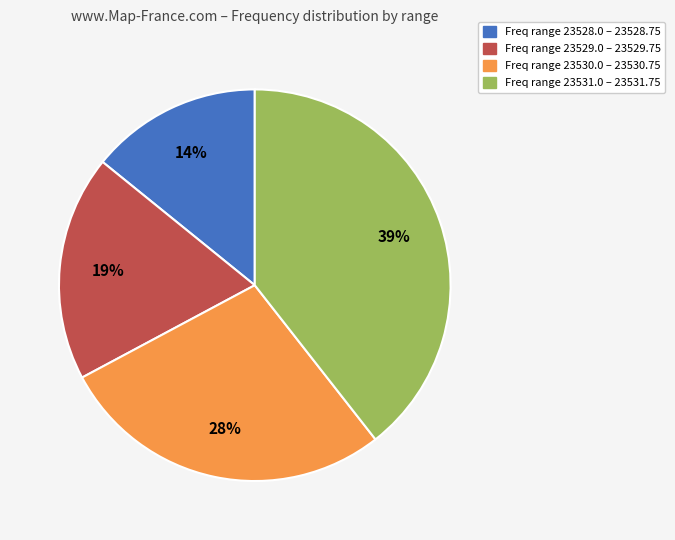

What is the ratio of the value at Freq range 23528.0 – 23528.75 to the value at Freq range 23531.0 – 23531.75?

0.4